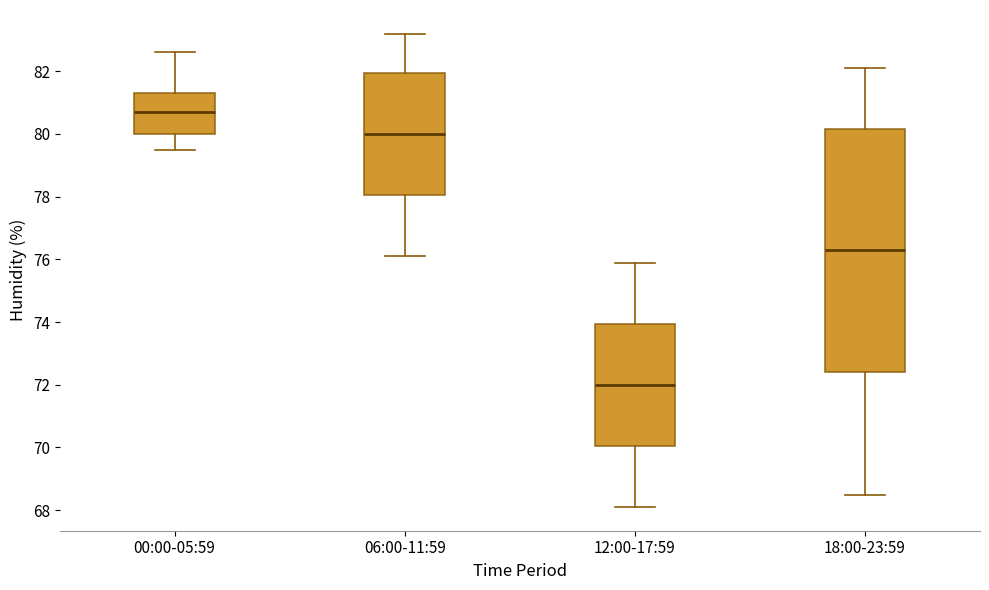

Where is the upper edge of the box for 18:00-23:59 on the y-axis? The values are not printed on the chart, so give them approximately, as read against the axis.

80.2